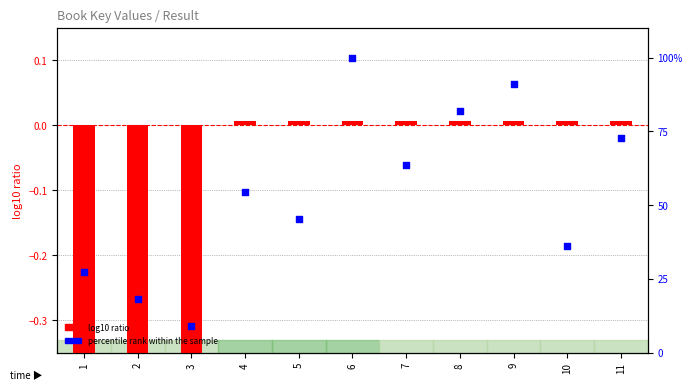

Which series reaches the maximum Y coordinate?

percentile rank within the sample